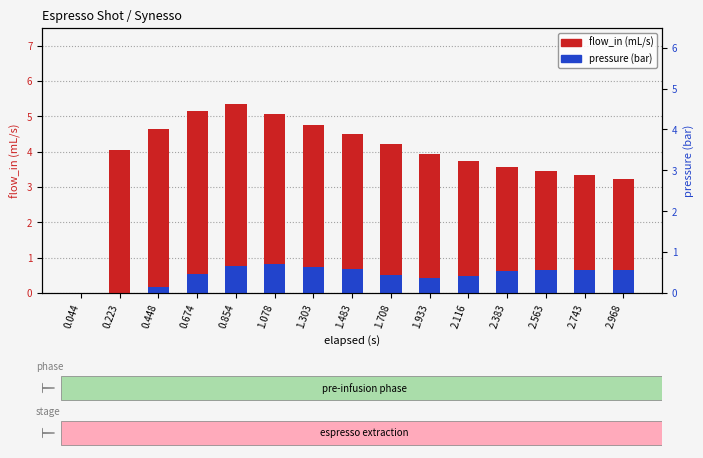

What value does the flow_in series have at 1.933?

4.0